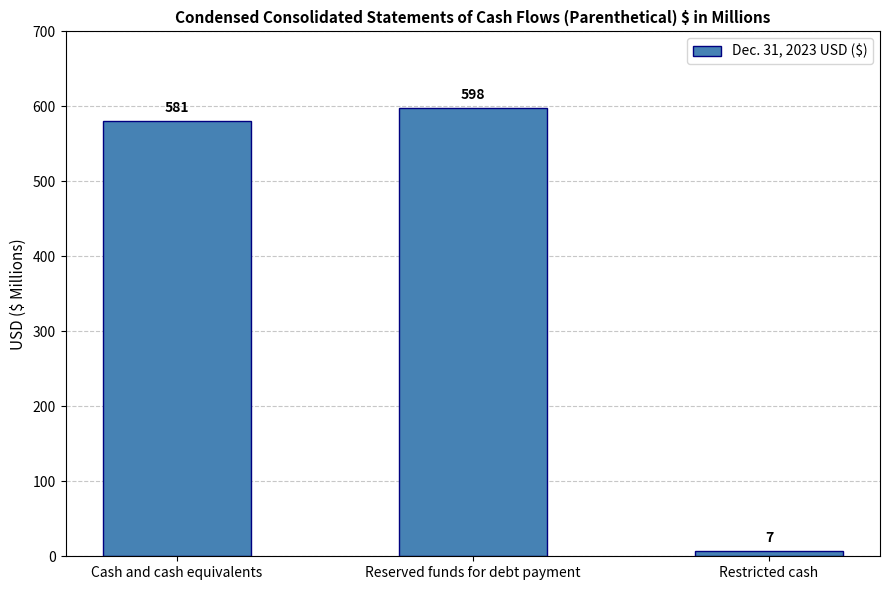

Where is the data nearest to the value 302?

Cash and cash equivalents